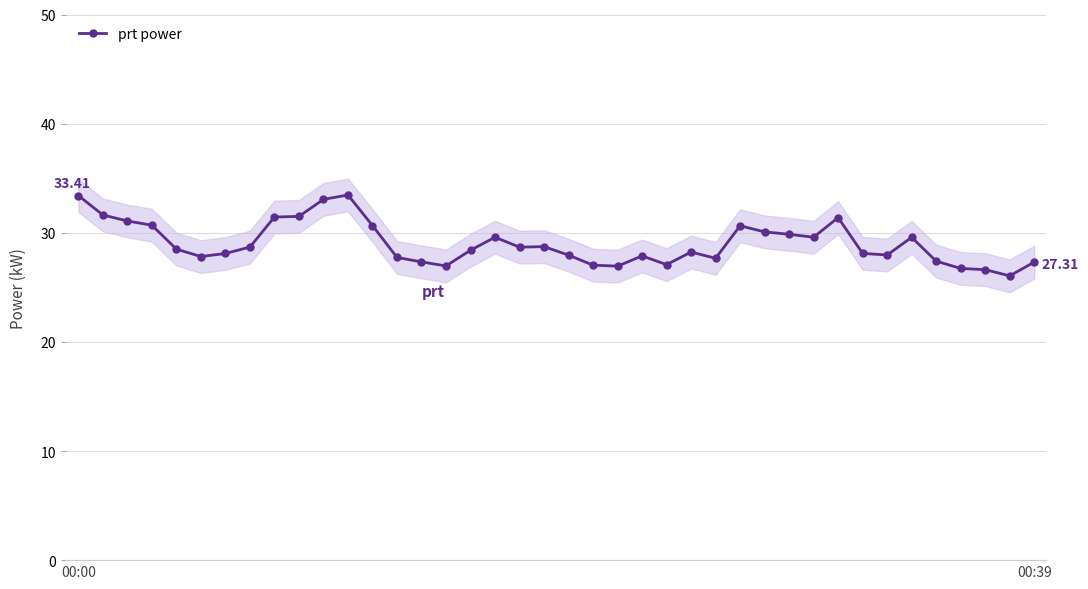

What is the ratio of the value at 17 to the value at 37?

1.1